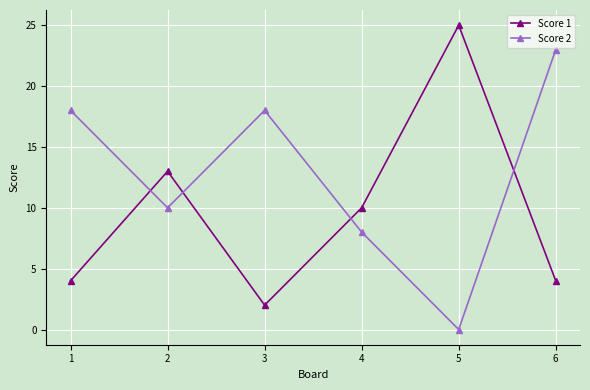

Rank the series by their average value, from lowest to highest.

Score 1, Score 2